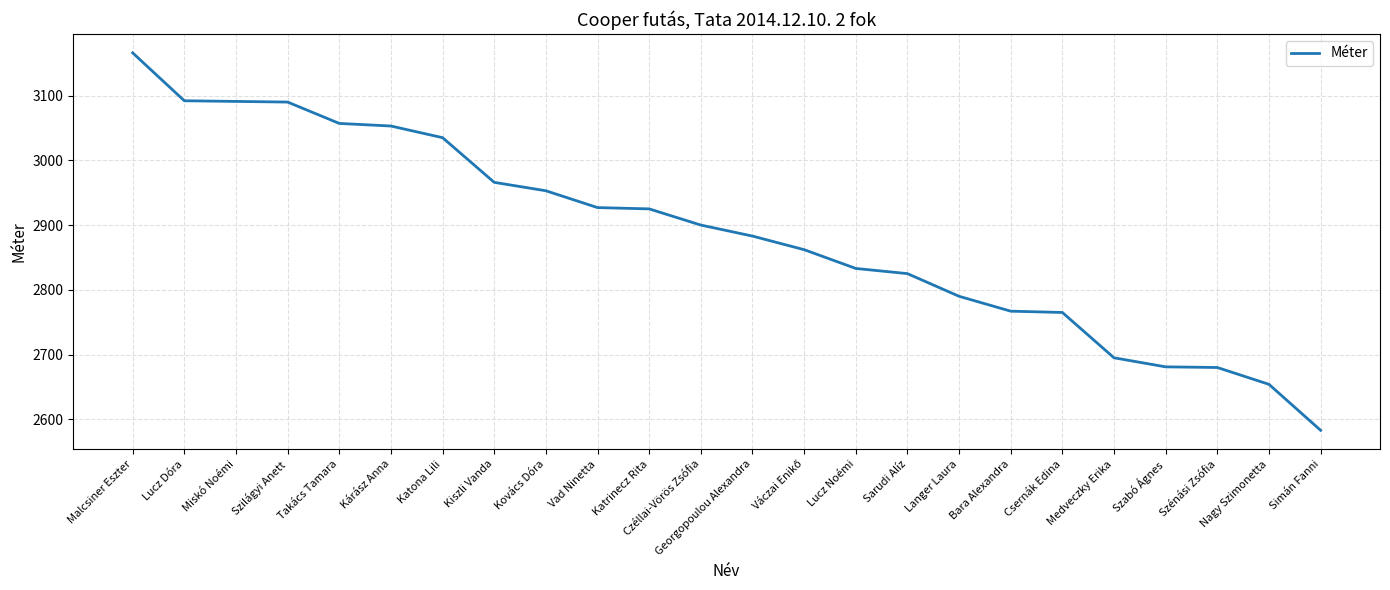

What is the ratio of the value at Katrinecz Rita to the value at Langer Laura?

1.0